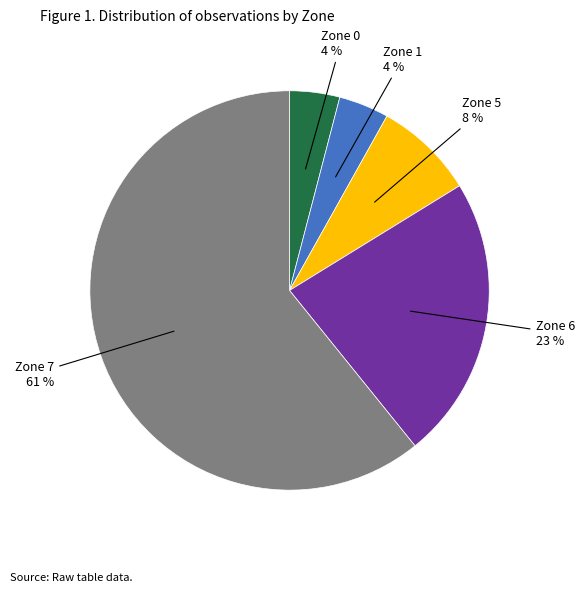

Does any single category account for the majority?

Yes